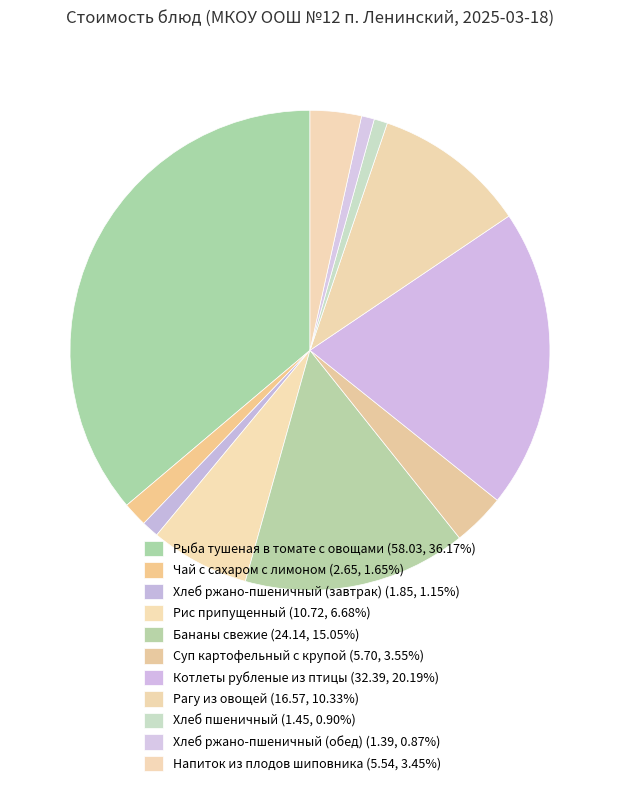

Combined, what portion of the pie is Суп картофельный с крупой and Бананы свежие?

18.6%